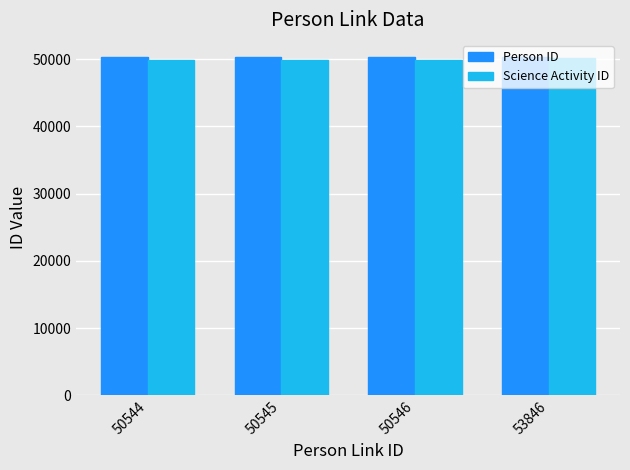

Are the bars horizontal?

No